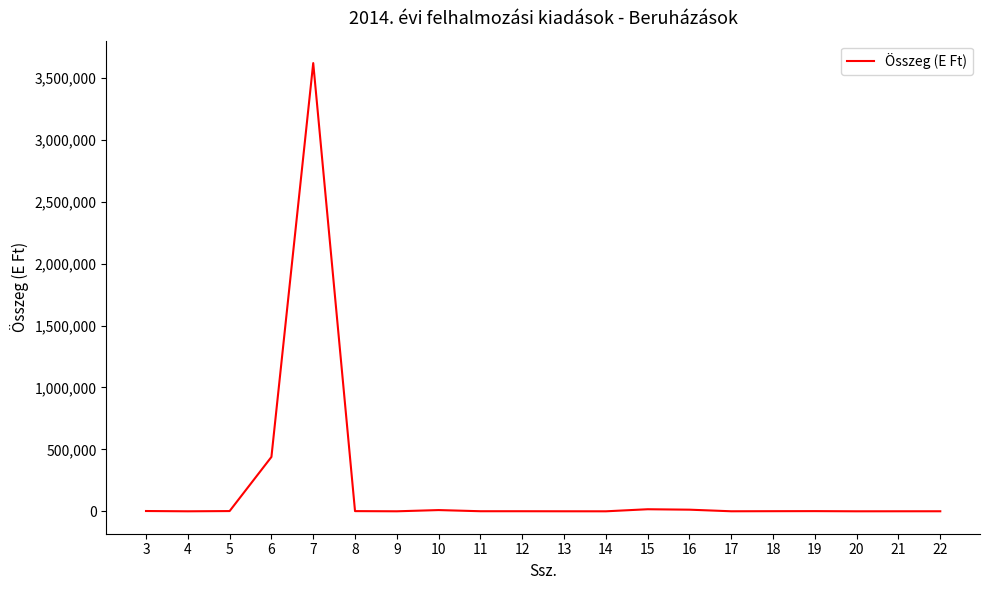

What is the difference between the second highest and minimum values?

438987